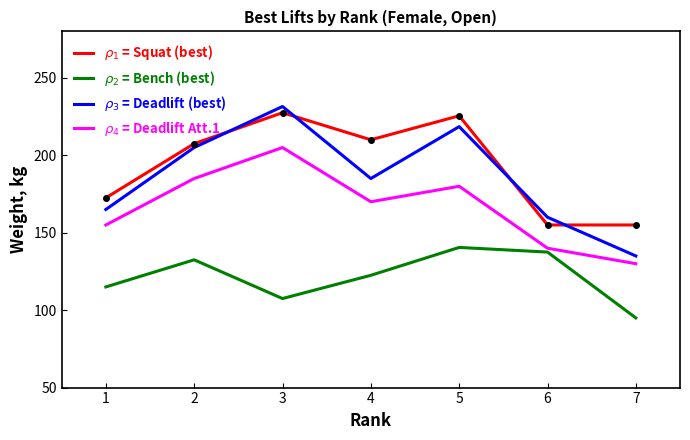

At how many categories does at least one series exceed 126?

7